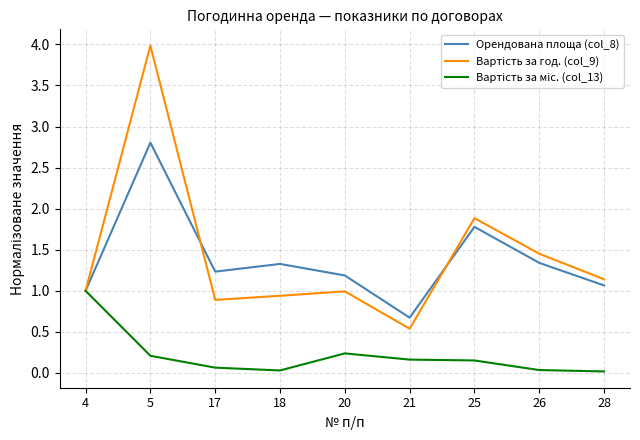

Count the number of categories in the chart.

9